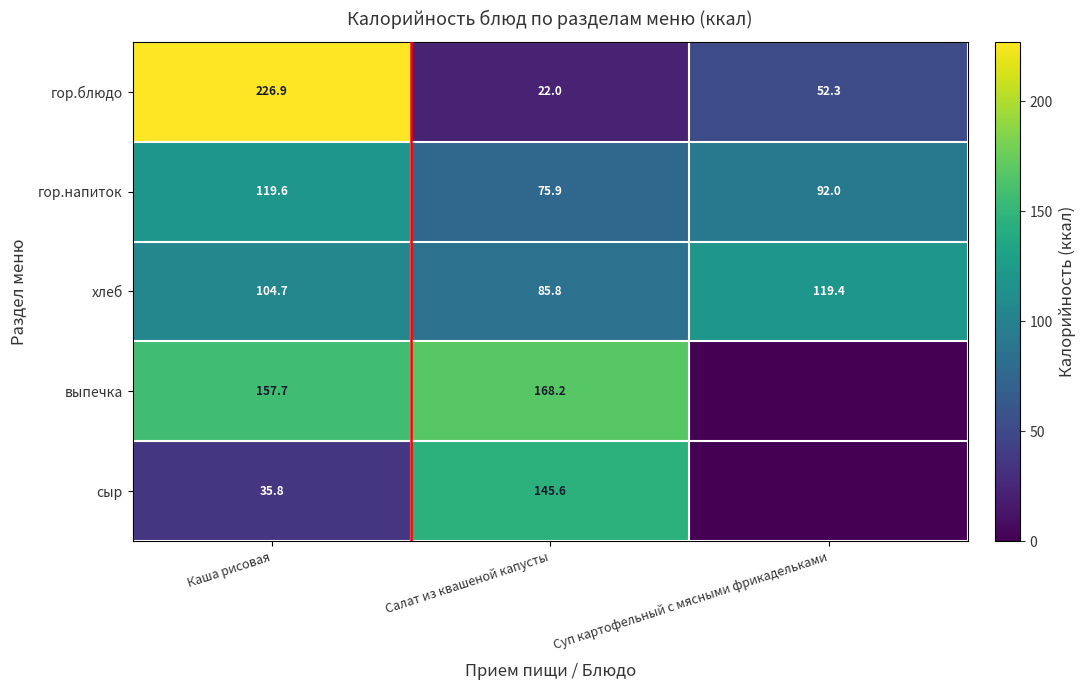

Which has a higher value, 2 or 4?

2